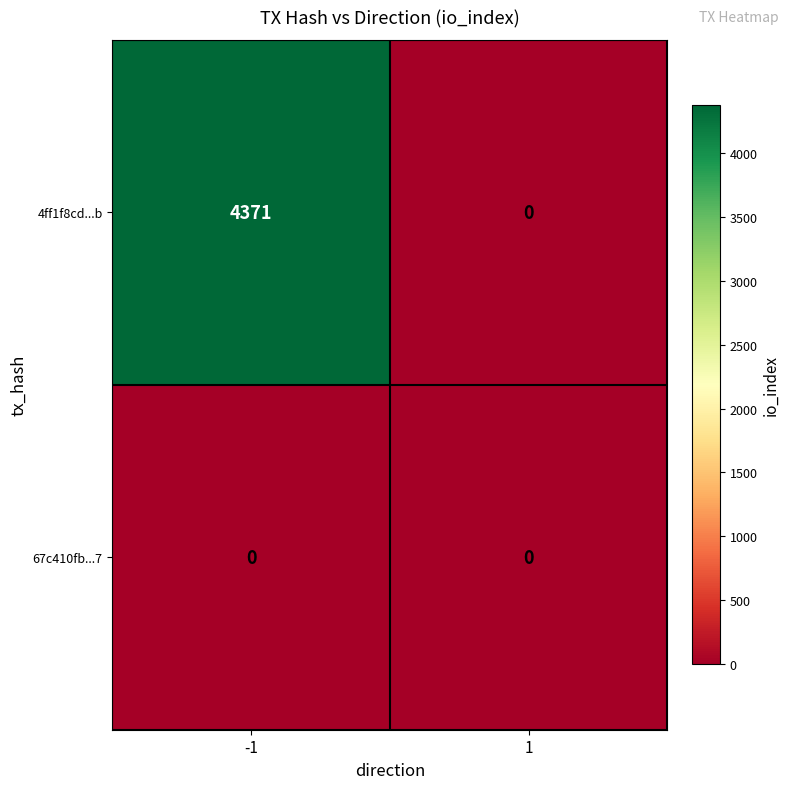

What is the approximate value of 4ff1f8cd...b at -1, to the nearest 10?

4370